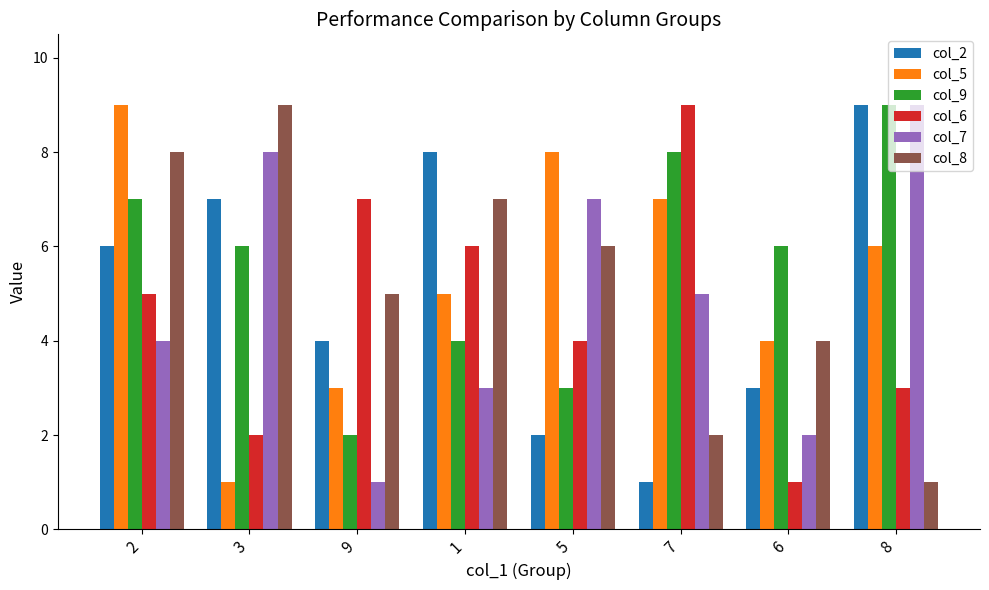

The value of col_2 at 8 is 5. True or false?

False